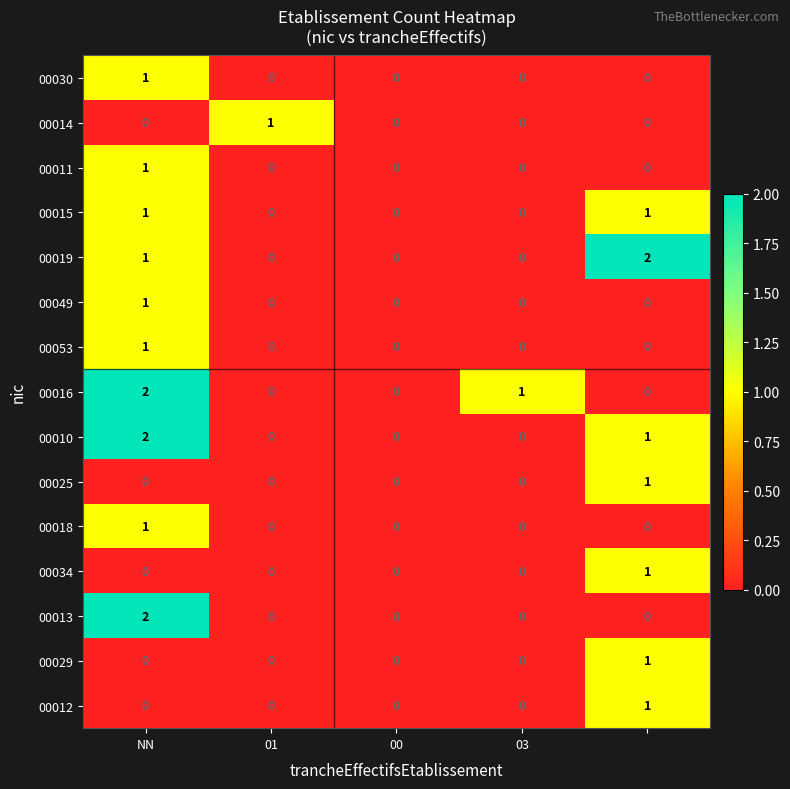

Count the 00012 values in the range 0 to 1.

5